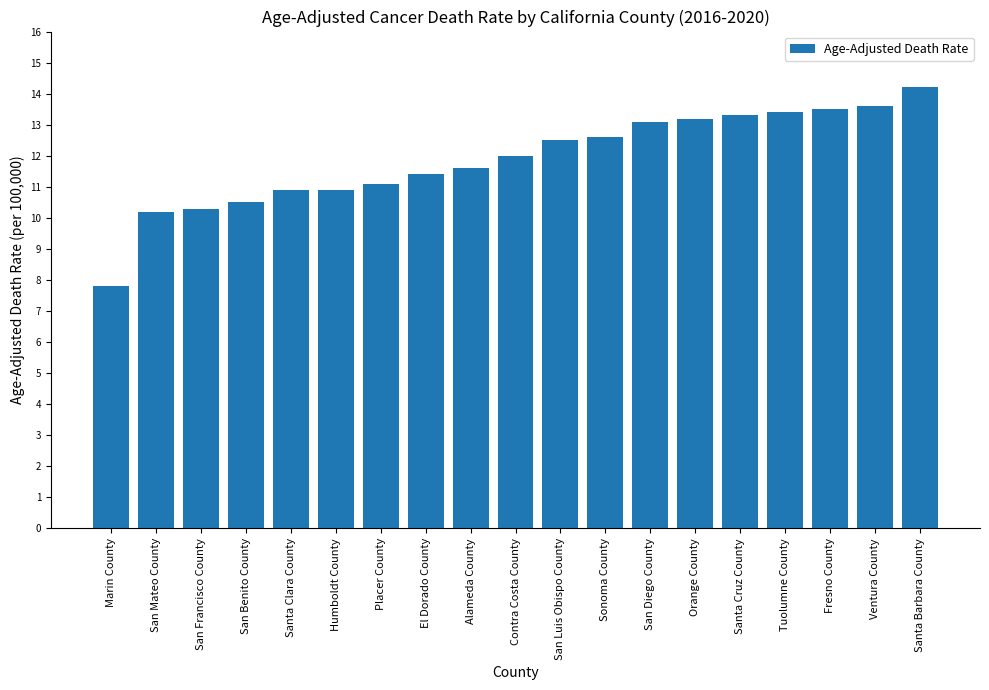

What is the value of the 7th bar from the left?

11.1